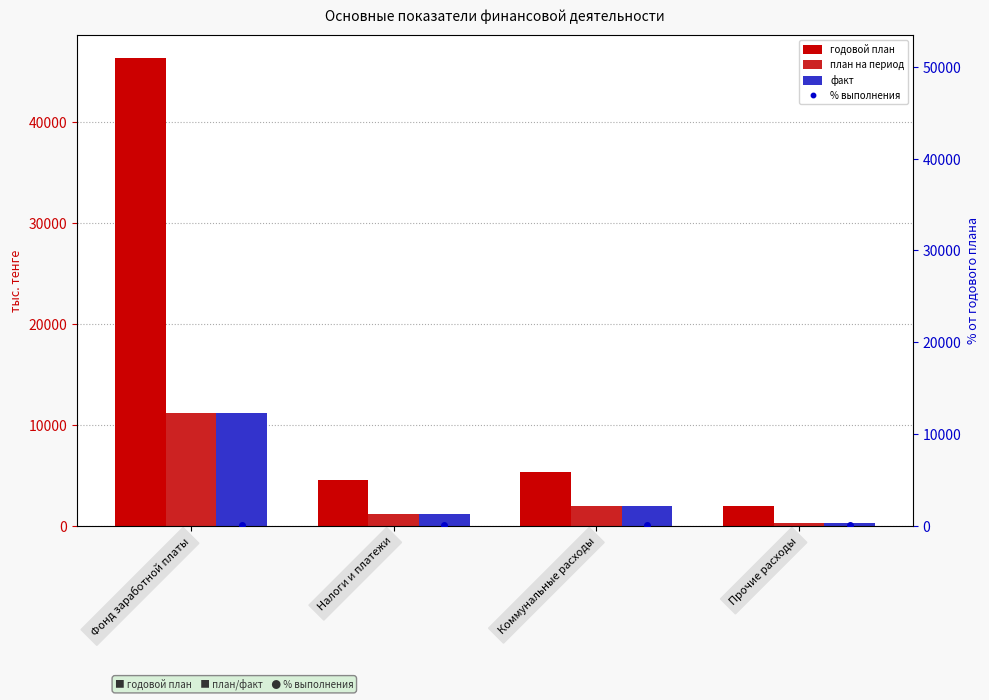

Which category has the highest value across all series?

Фонд заработной платы